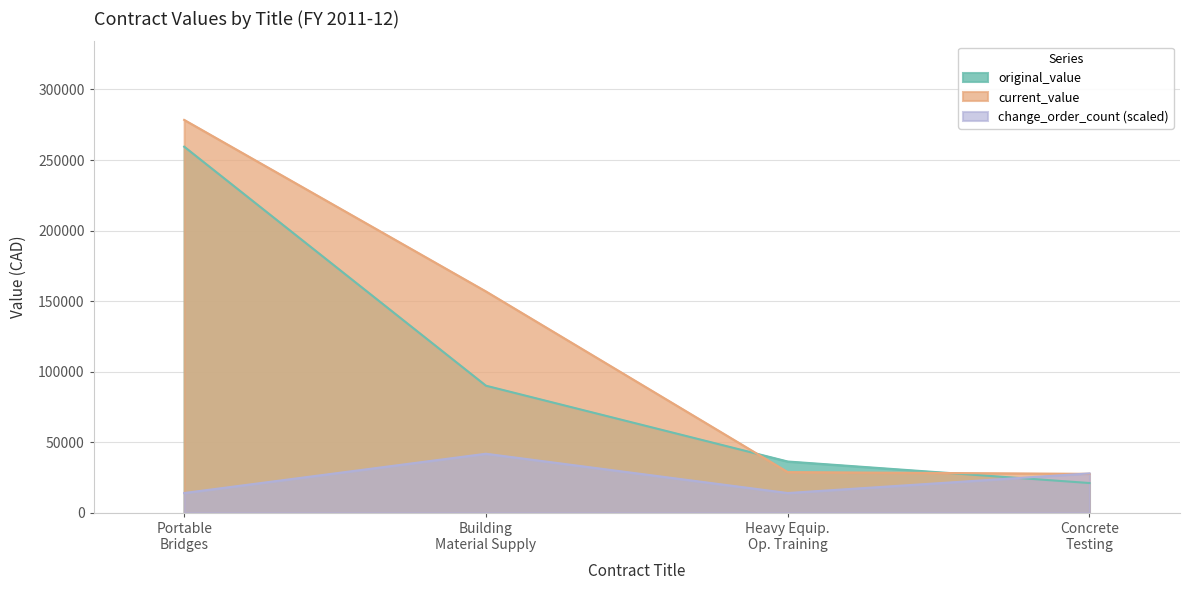

At which label is current_value closest to 152977?

Building
Material Supply